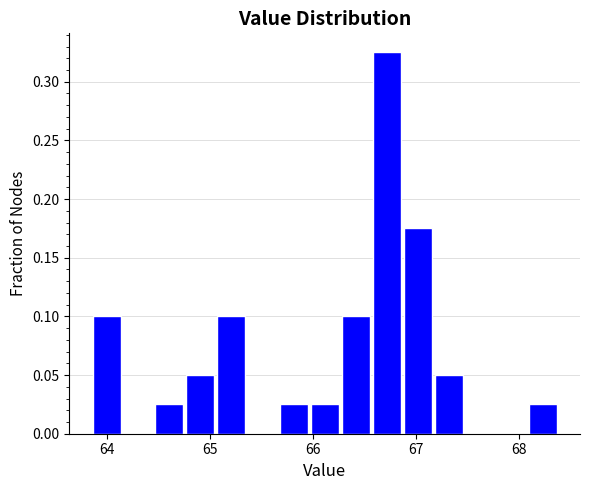

Around what value on the x-axis is the tallest bar? Give the approximate position of its centre, as read against the axis.

66.7